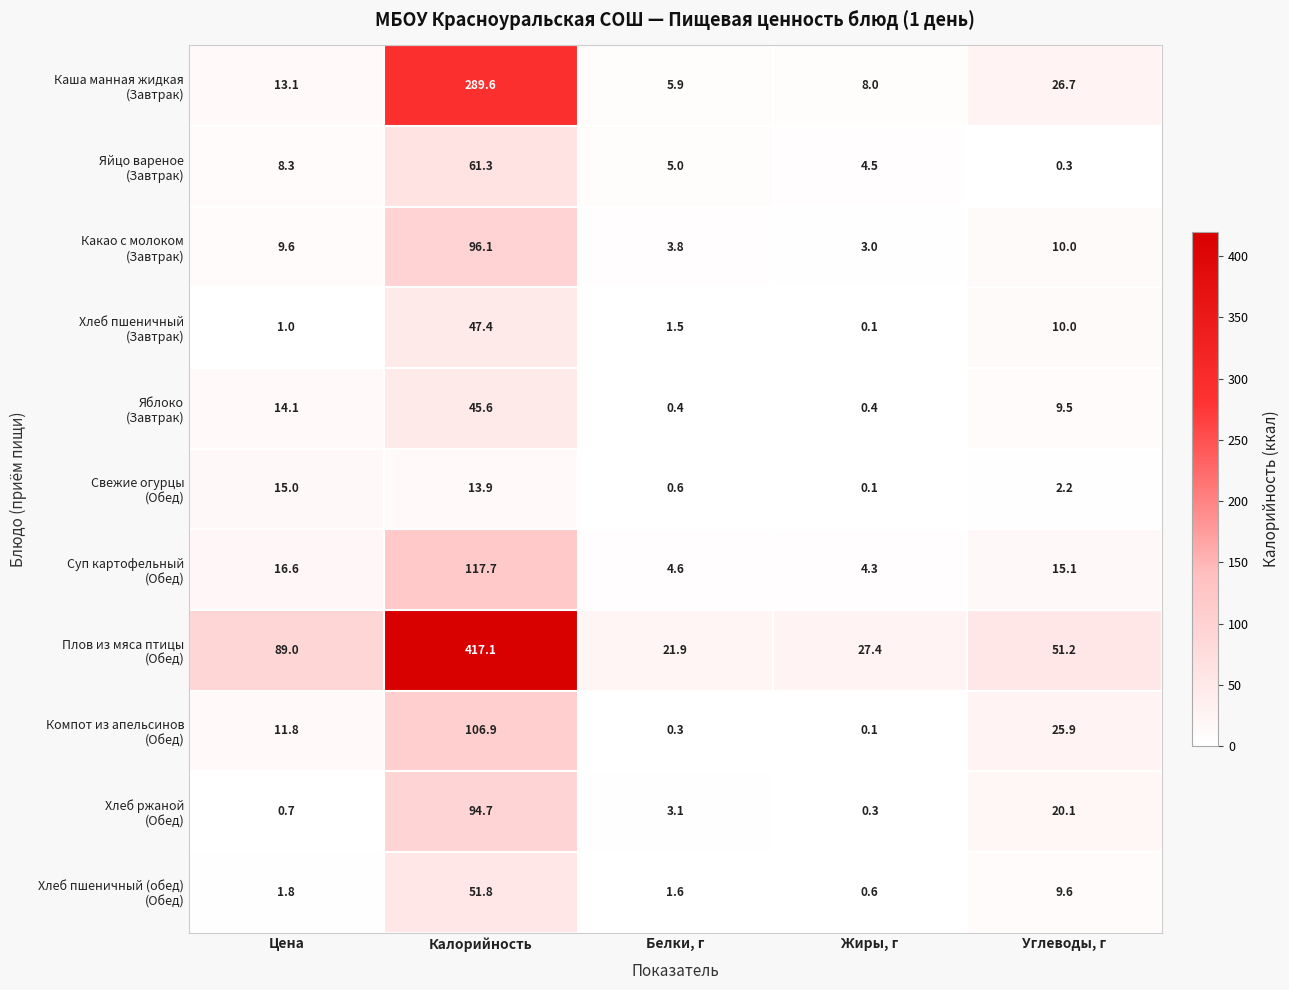

At which category is the sum across all series the highest?

Калорийность